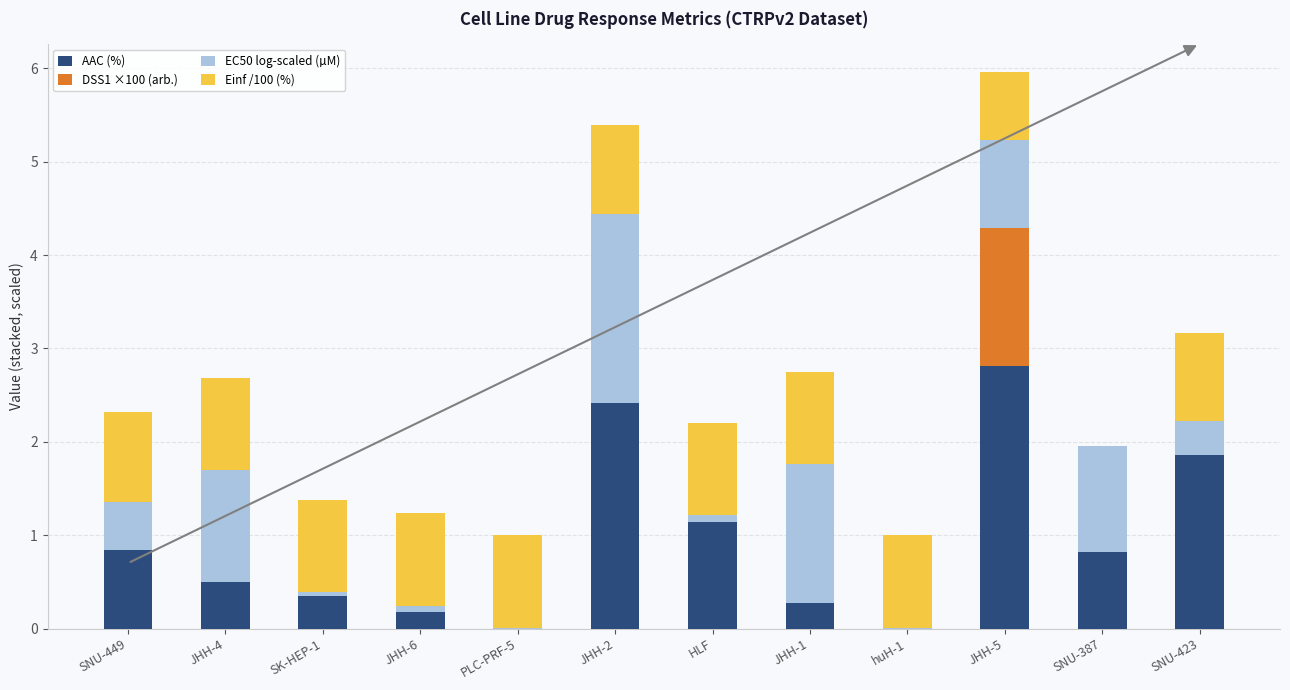

What is the total value across all series at JHH-5?

6.0